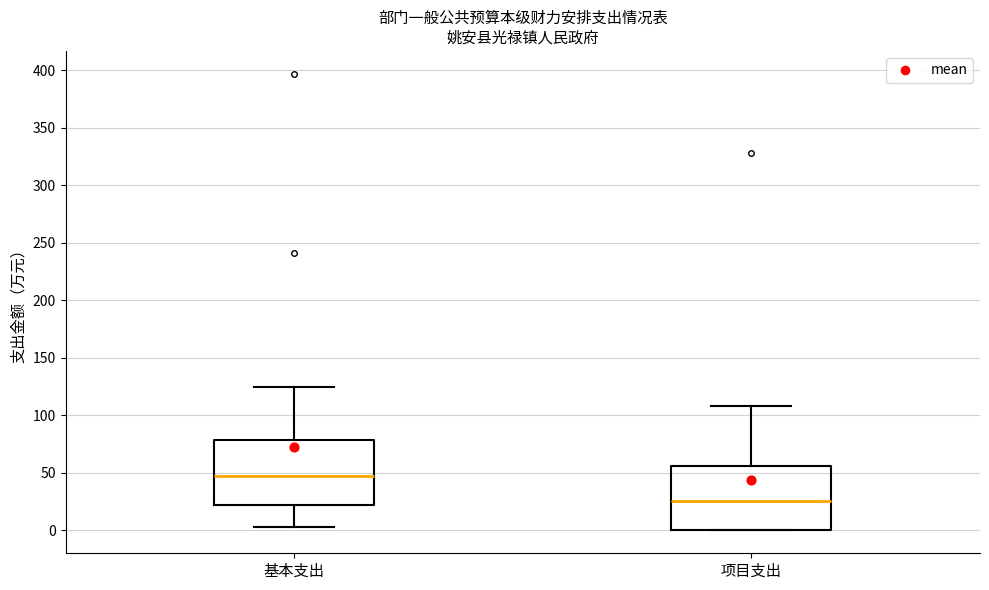

Reading left to right, transcribe this box plot: for each box, give where its median line is, the range the box spans, and where its two whiskers end, as read against the y-axis. The values are not printed on the chart, so give them approximately, as read against the axis.

基本支出: median 45, box 20 to 80, whiskers 5 to 125
项目支出: median 25, box 0 to 55, whiskers 0 to 110